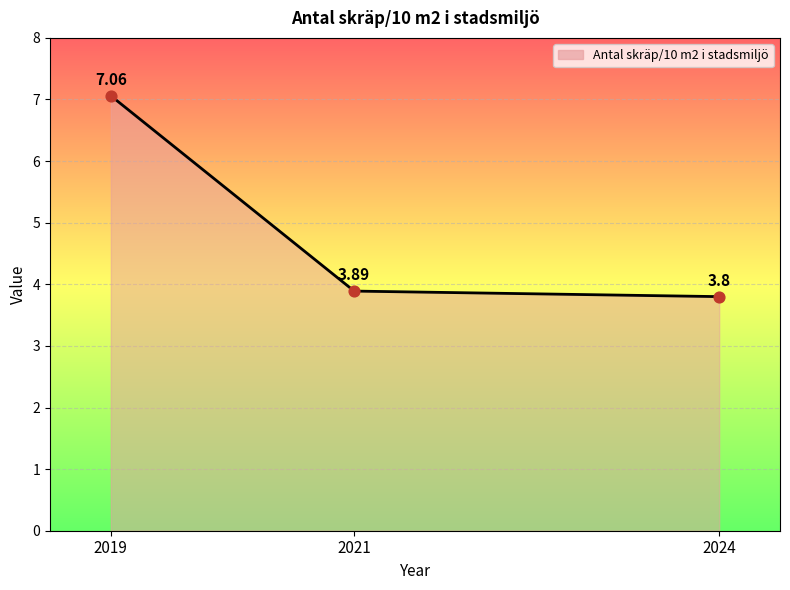

Which has a higher value, 2021 or 2019?

2019